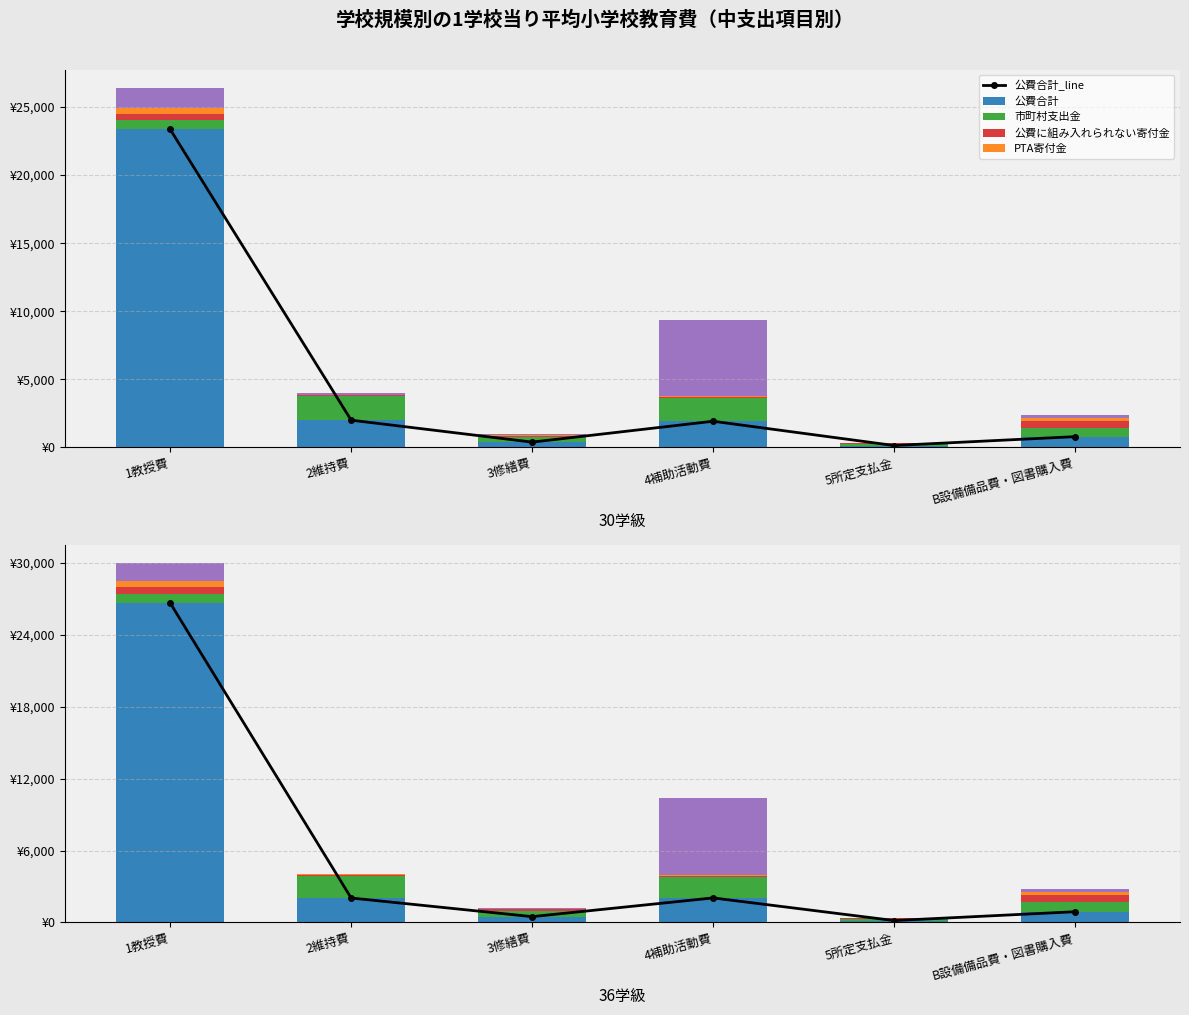

Which series has the largest range (max minus min)?

公費合計_line